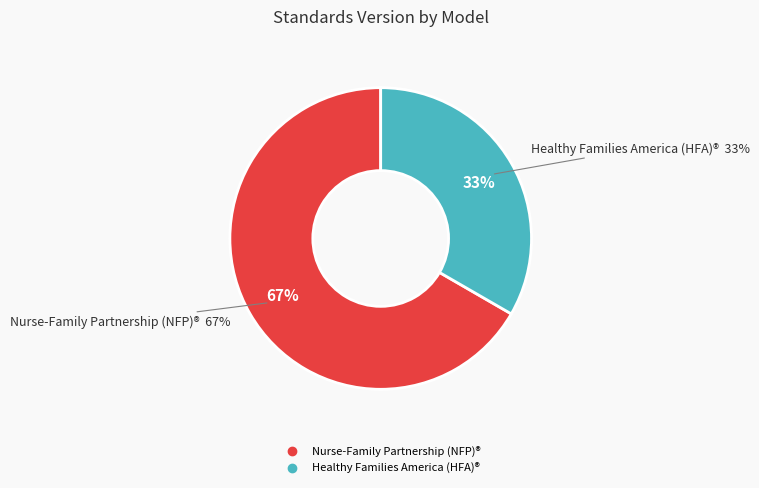

Which slice represents more than half of the pie?

Nurse-Family Partnership (NFP)®